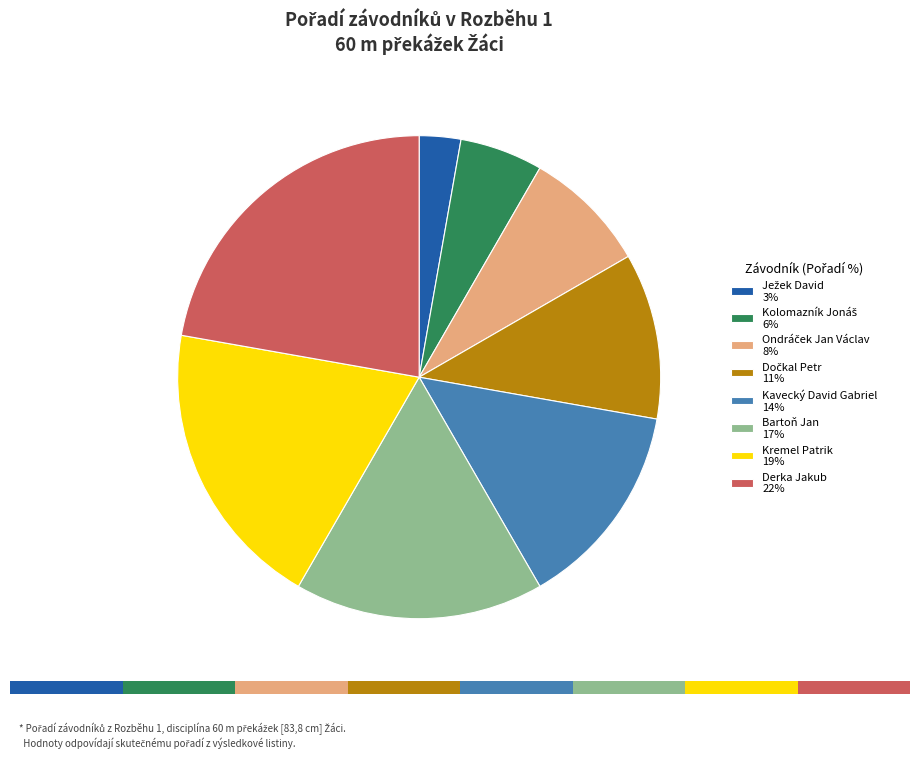

What percentage is the Bartoň Jan slice, to the nearest percent?

17%